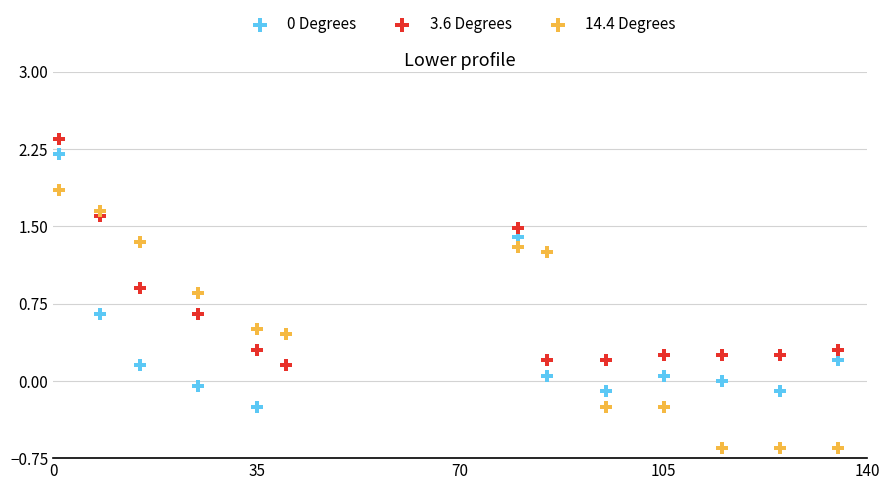

What are all the series names shown in the legend?

0 Degrees, 3.6 Degrees, 14.4 Degrees